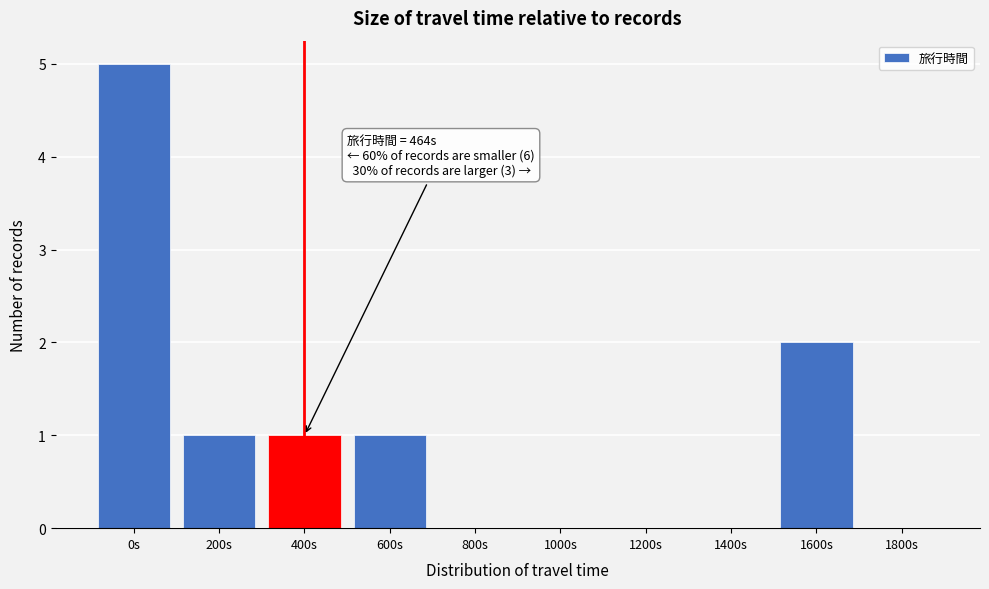

Reading left to right, list all the values displayed in this chart.

0s=5	200s=1	400s=1	600s=1	800s=0	1000s=0	1200s=0	1400s=0	1600s=2	1800s=0